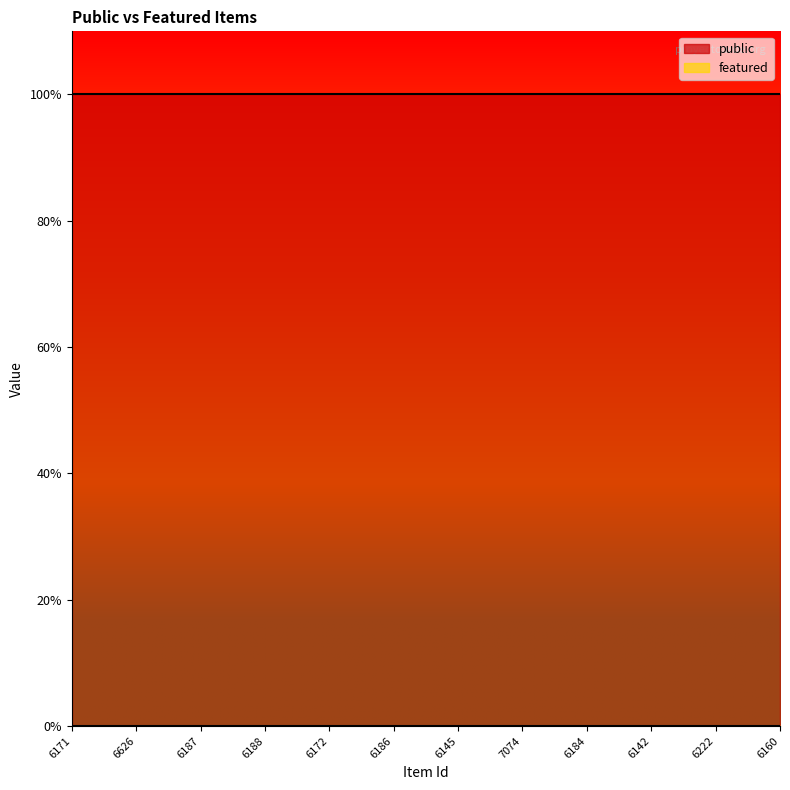

Does the chart display data point markers on the line(s)?

No